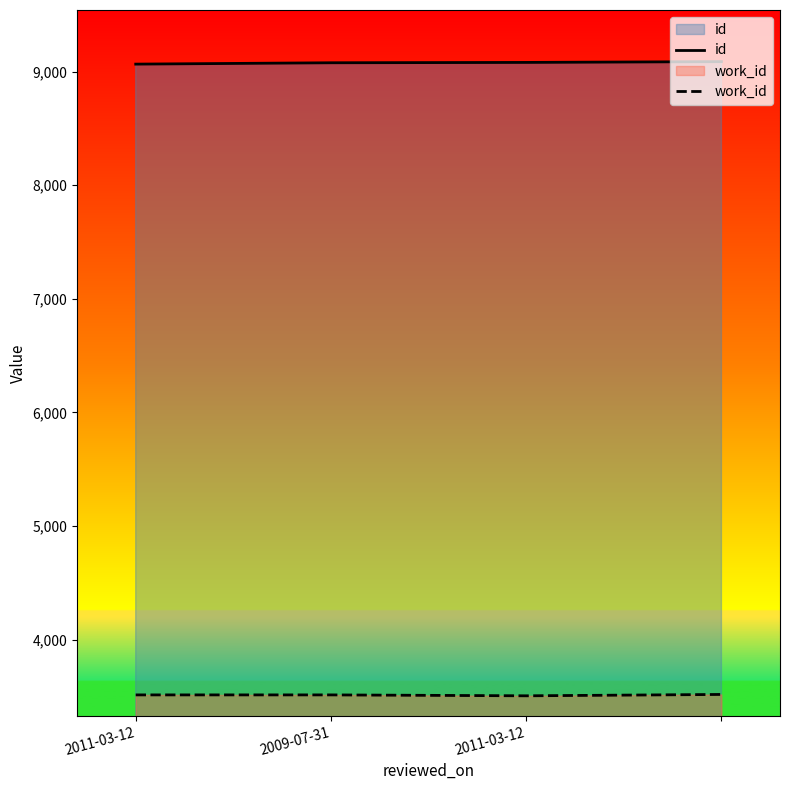

What are all the series names shown in the legend?

id, work_id